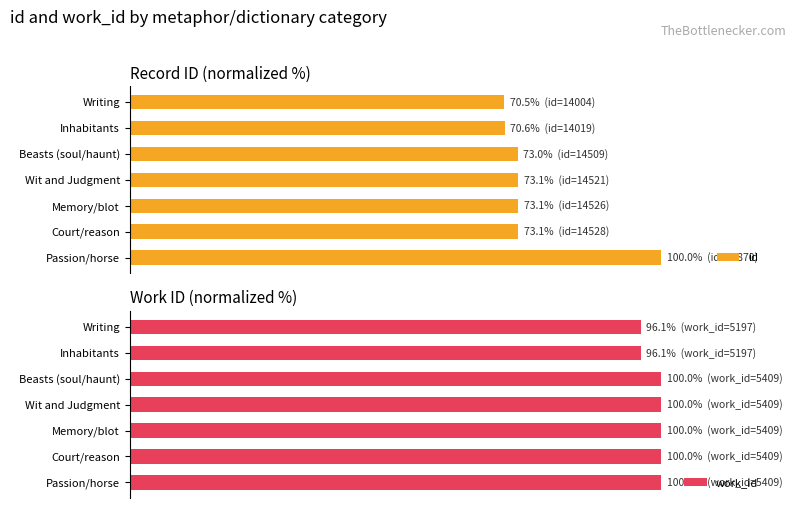

True or false: work_id has a value of 100.0 at Beasts (soul/haunt).

True